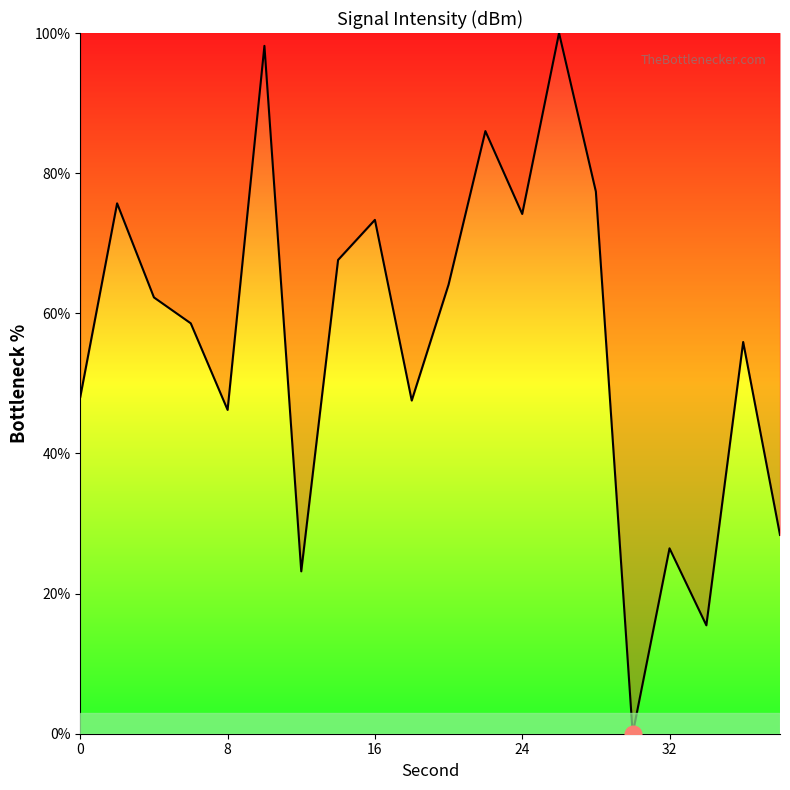

What is the maximum value shown in the chart?

100.0